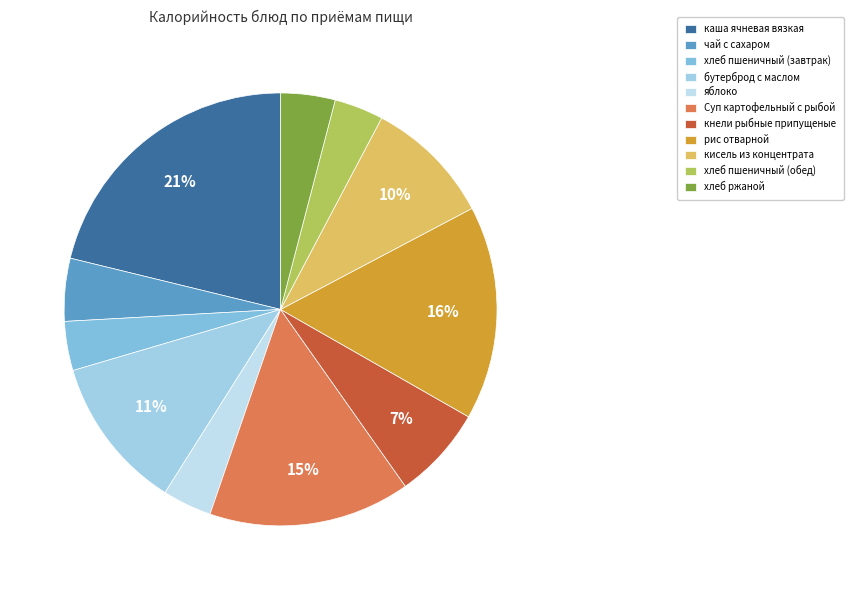

What is the largest slice in the pie chart?

каша ячневая вязкая